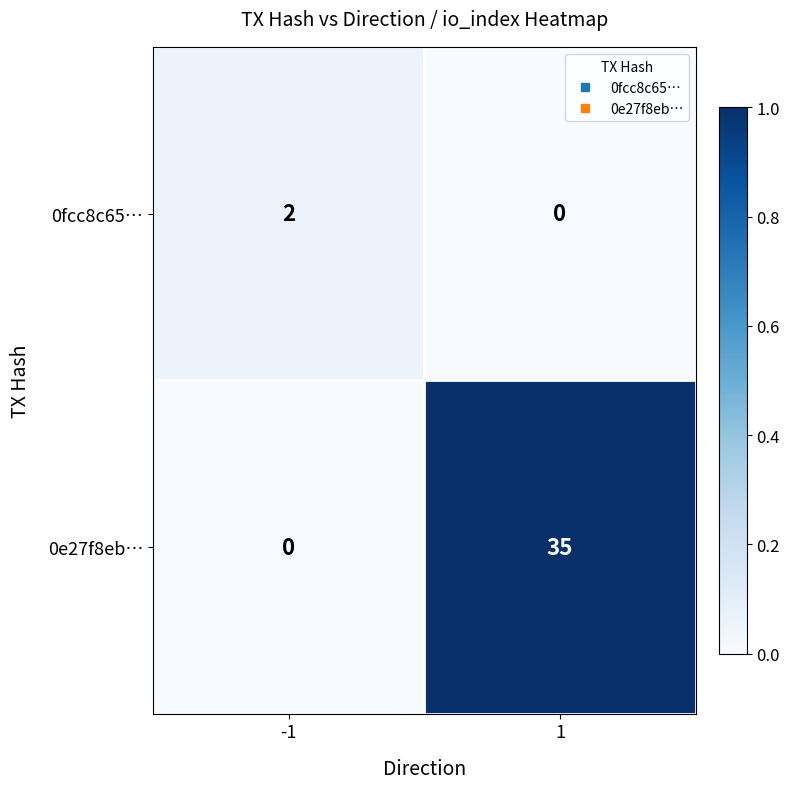

Reading right to left, transcribe all the data shown in this chart.

0fcc8c65…: 0	2
0e27f8eb…: 35	0